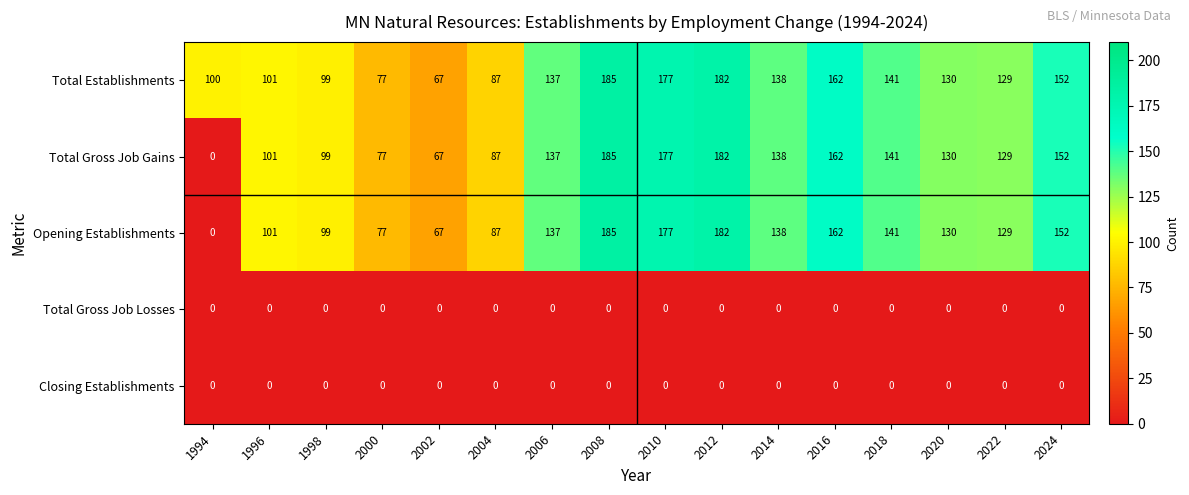

At which category is the sum across all series the highest?

2008